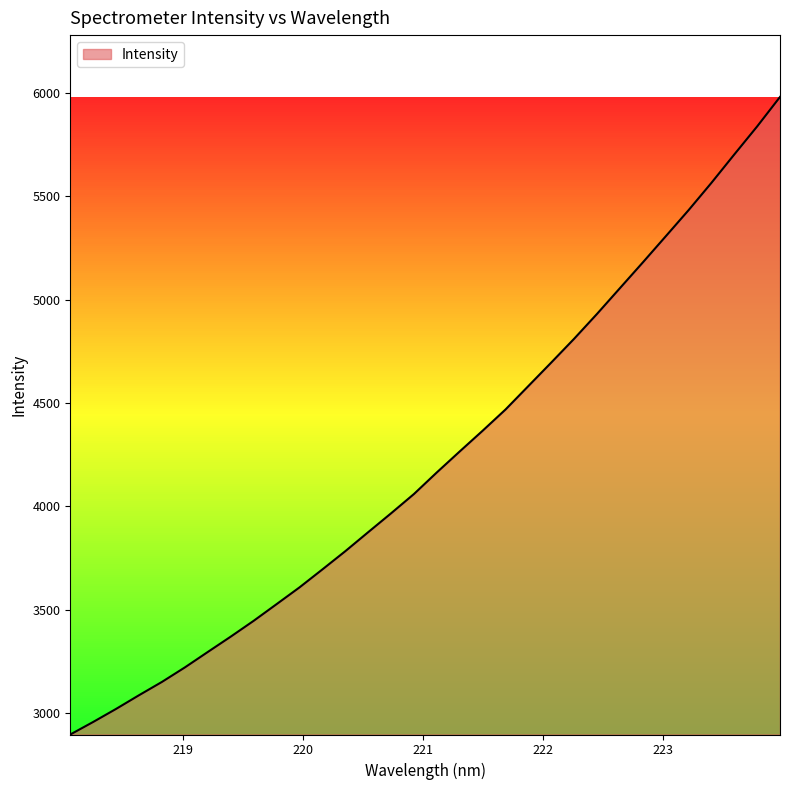

What is the minimum value shown in the chart?

2897.5